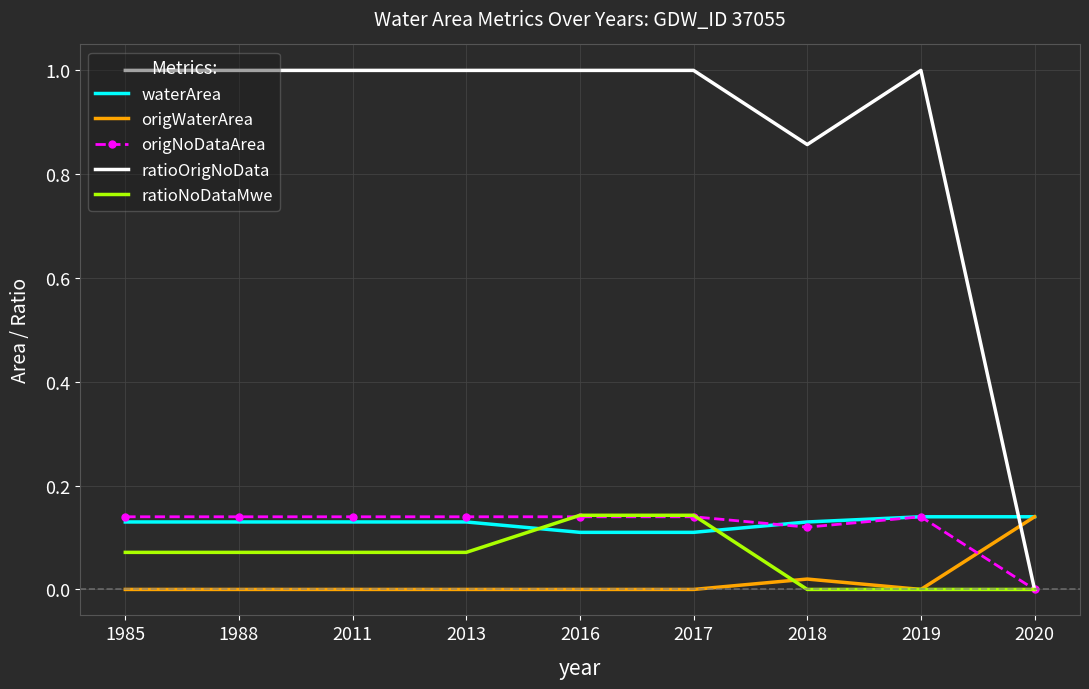

True or false: origWaterArea and ratioOrigNoData cross at least once.

True